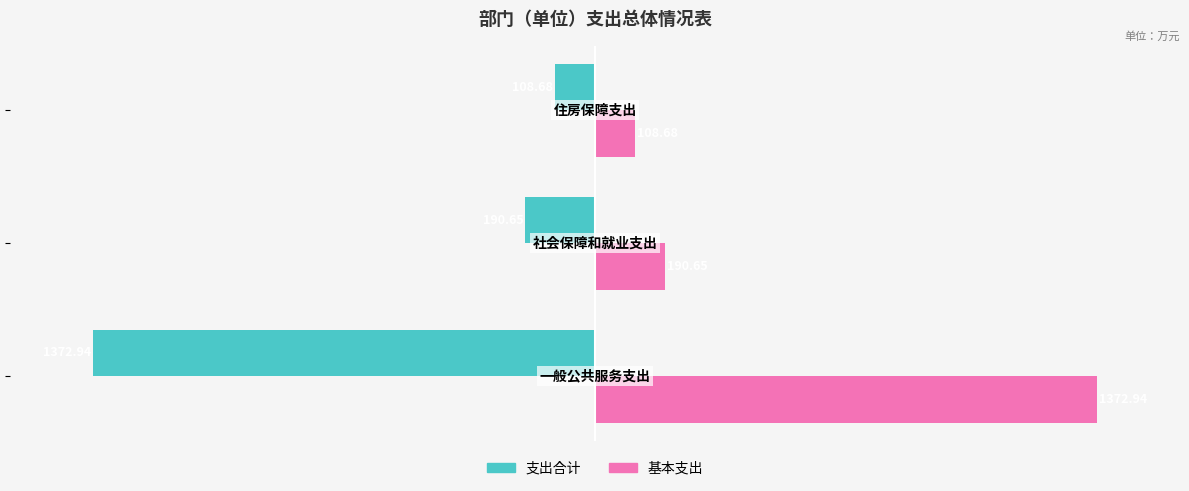

What is the average value of the 基本支出 series?

557.4